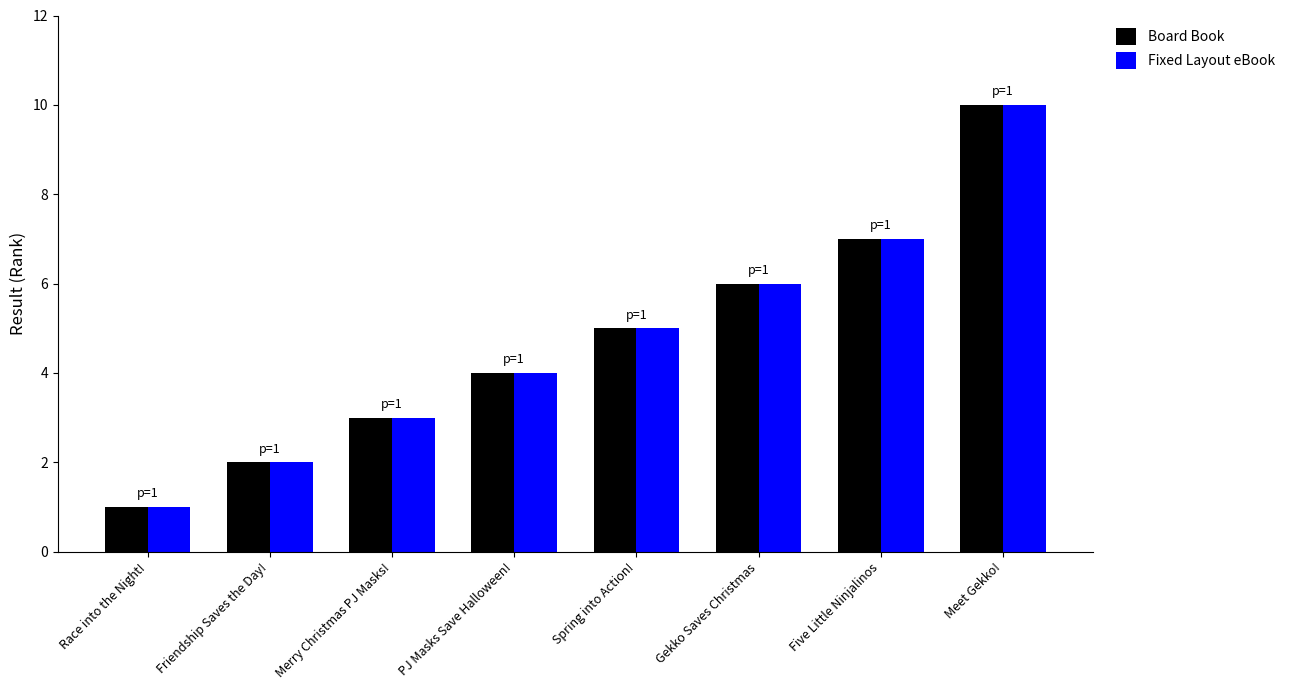

What is the minimum value shown in the chart?

1